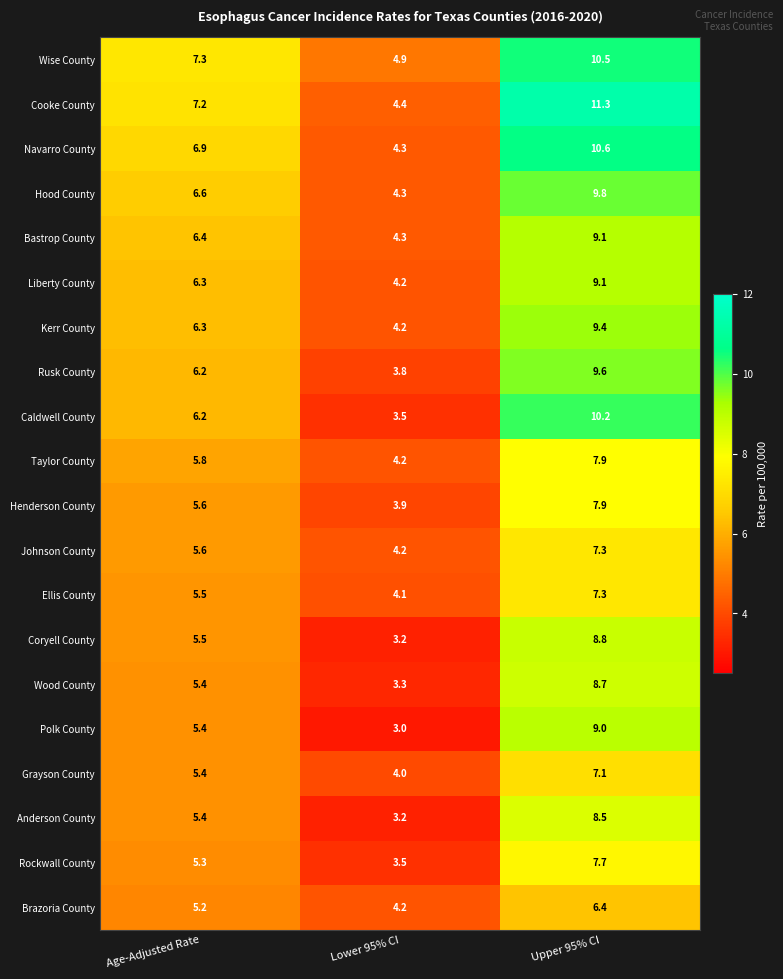

Which series has the largest total across all categories?

Cooke County